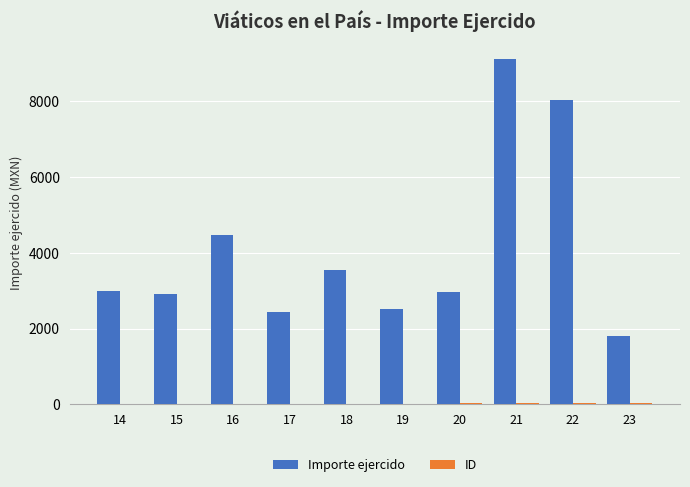

Are the bars horizontal?

No